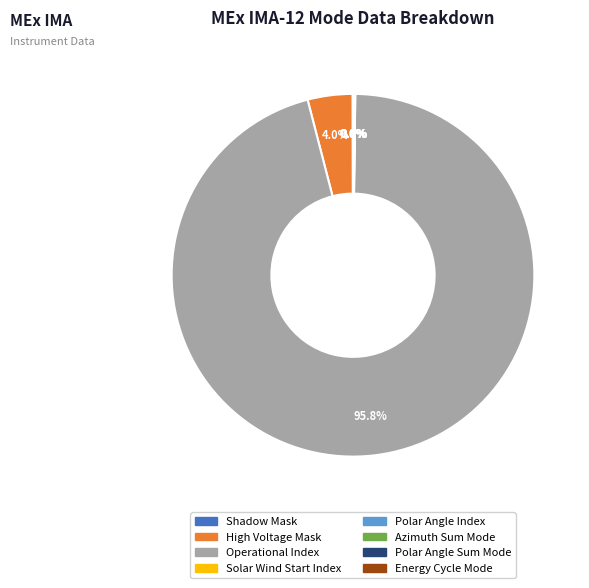

Which slice represents more than half of the pie?

Operational Index